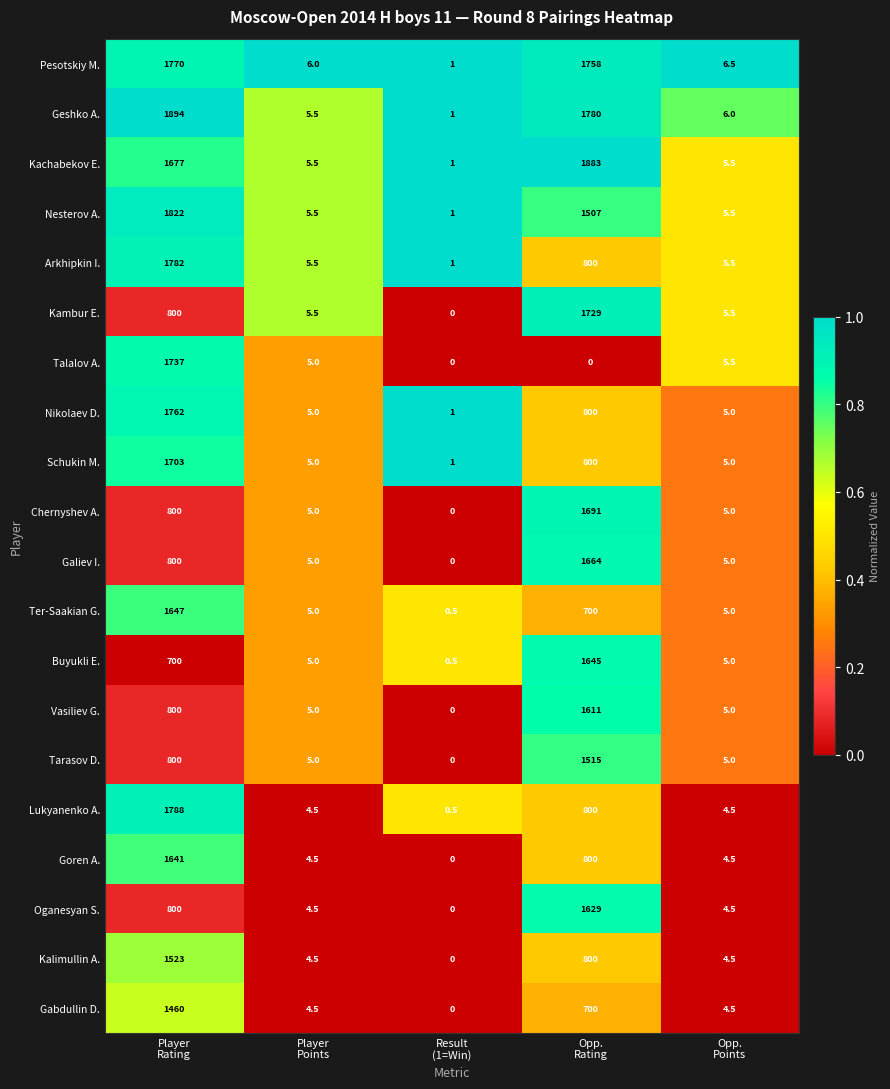

What is the average value of the Nikolaev D. series?

514.6